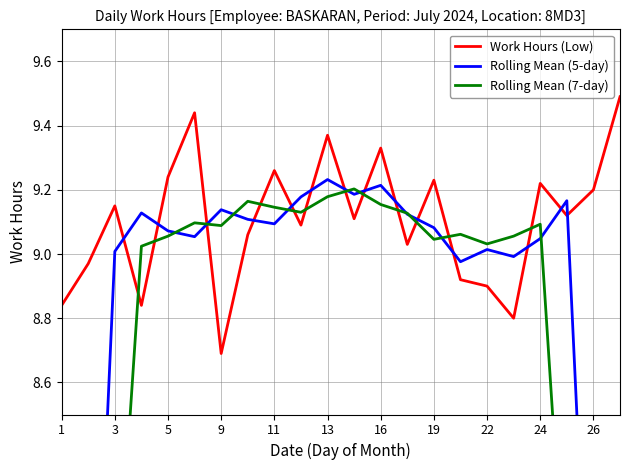

How many values in the Rolling Mean (5-day) series are below 9?

6